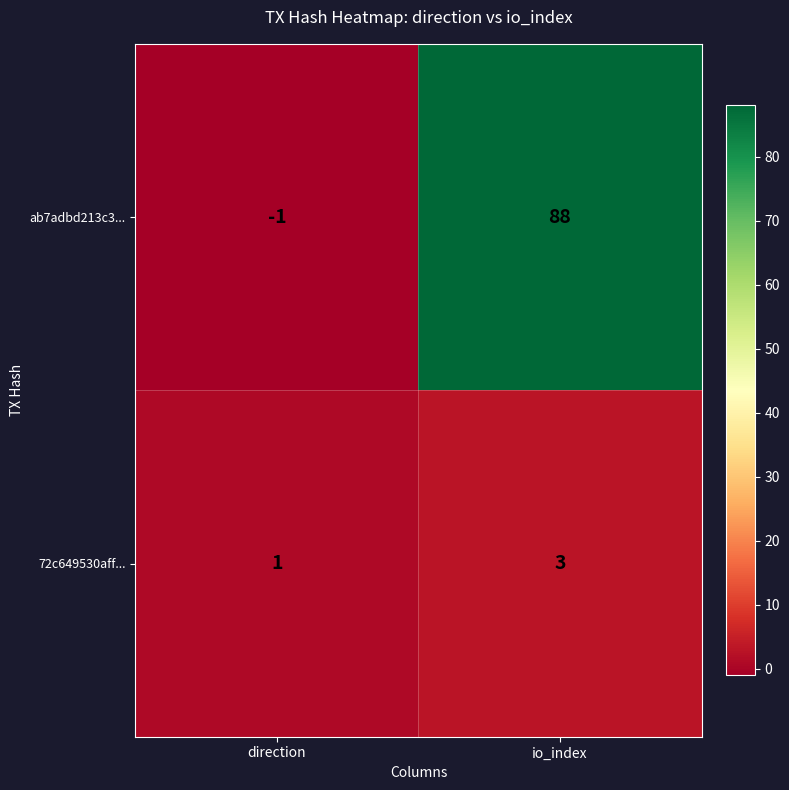

Which series has the largest range (max minus min)?

ab7adbd213c3...